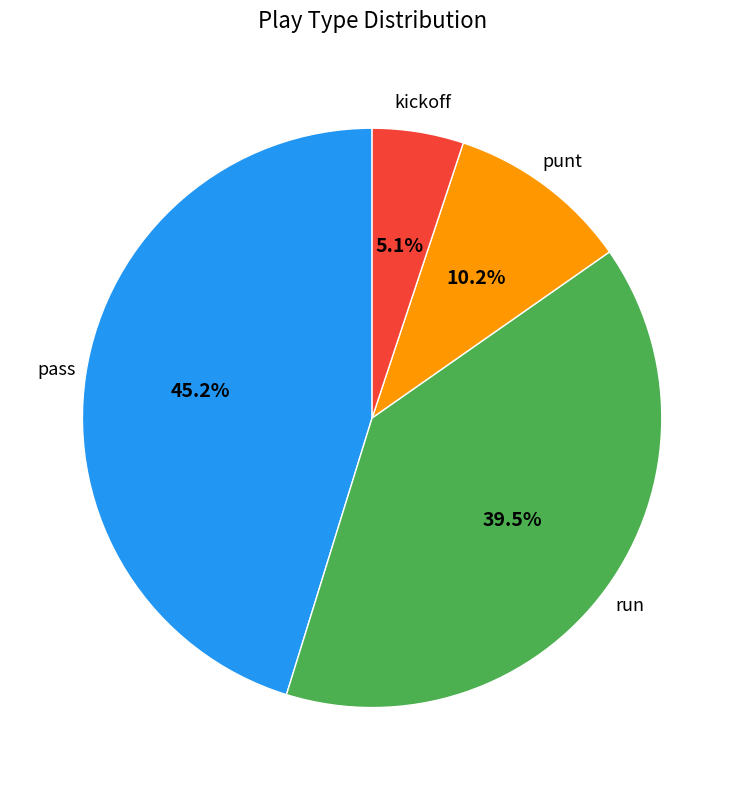

What is the total percentage of kickoff and run?

44.6%